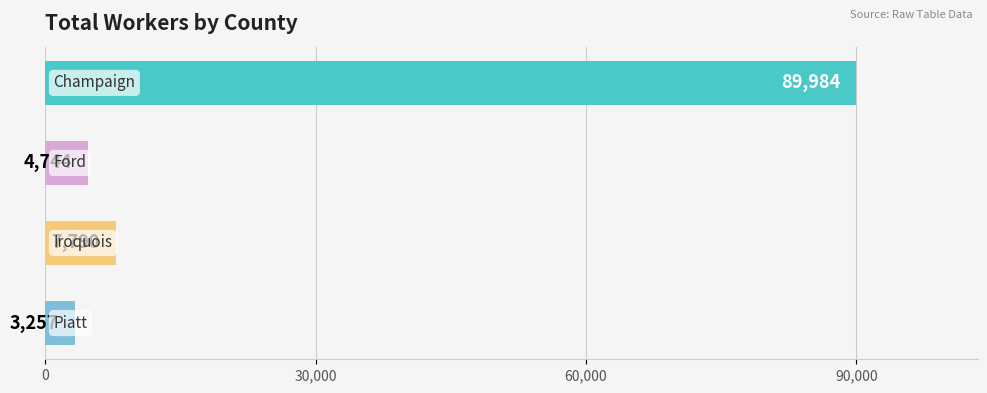

What is the value of the 1st bar from the top?

89984